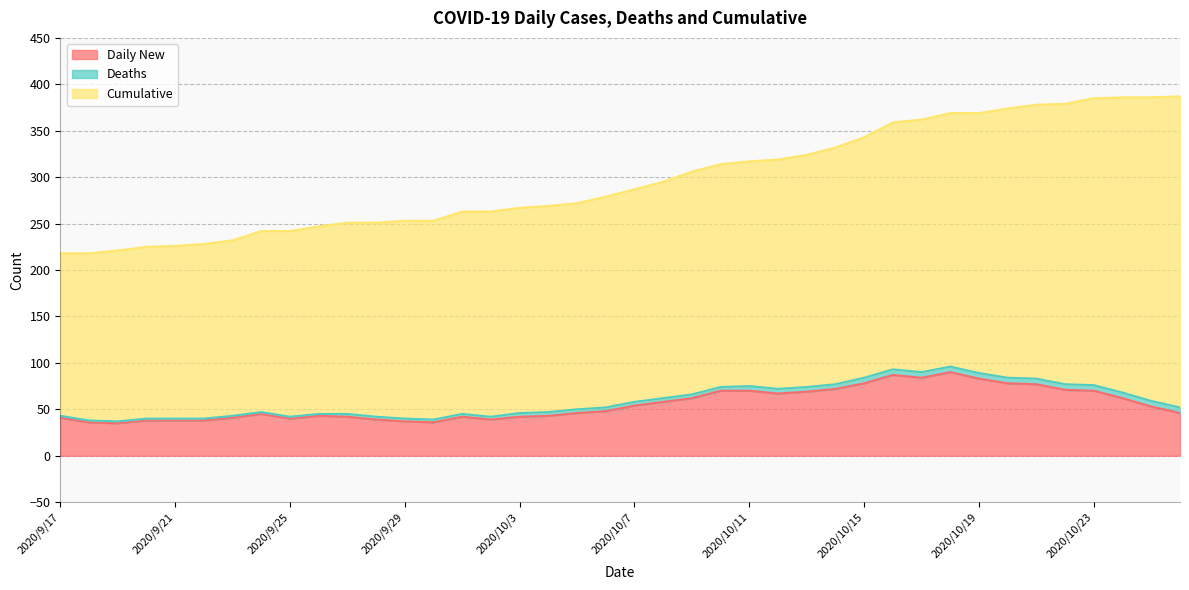

List the series in order of their peak value, highest first.

Cumulative, Daily New, Deaths